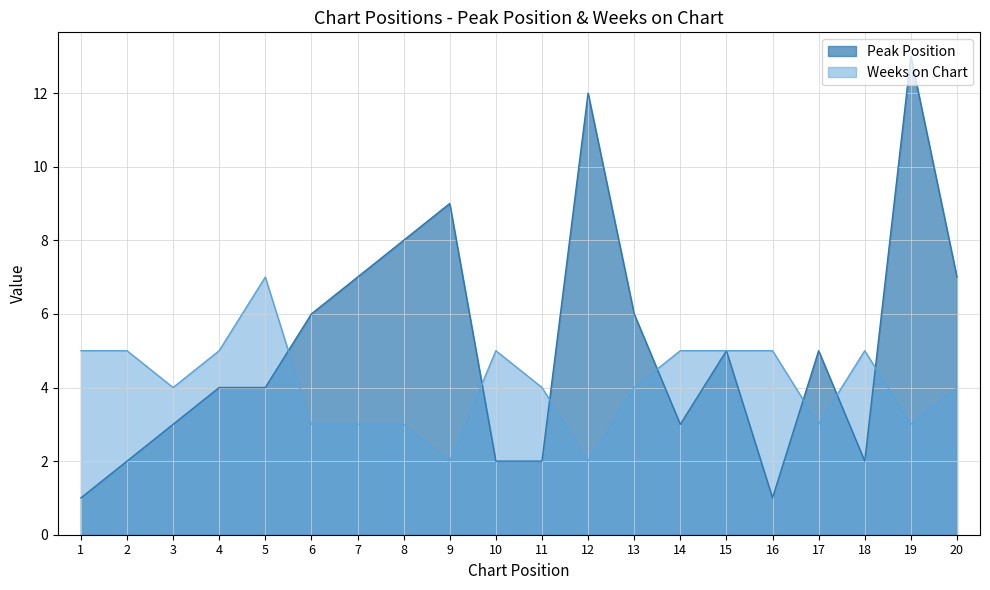

What are all the series names shown in the legend?

Peak Position, Weeks on Chart